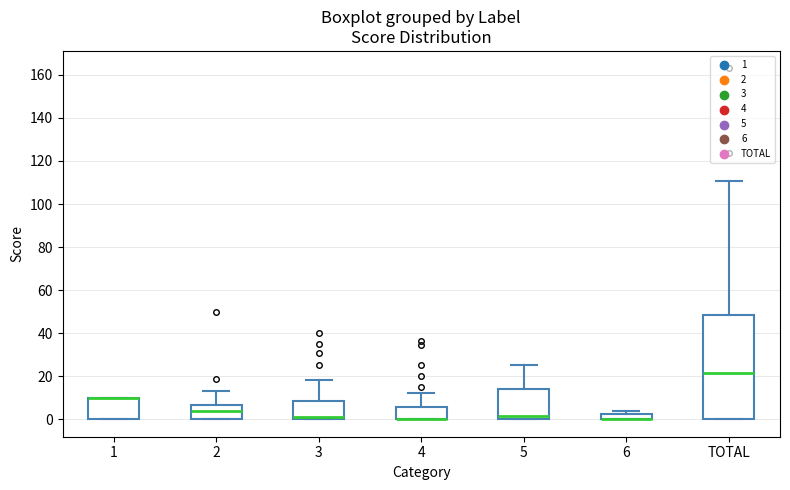

Where does the median line of the box for 3 sit on the y-axis? The values are not printed on the chart, so give them approximately, as read against the axis.

2